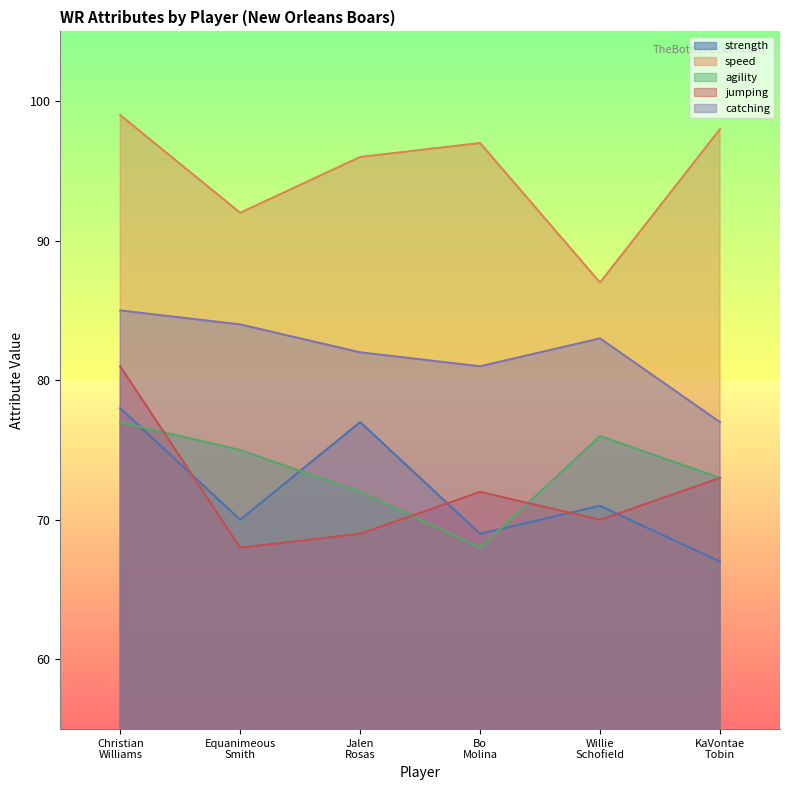

How many data points in speed are less than 97?

3